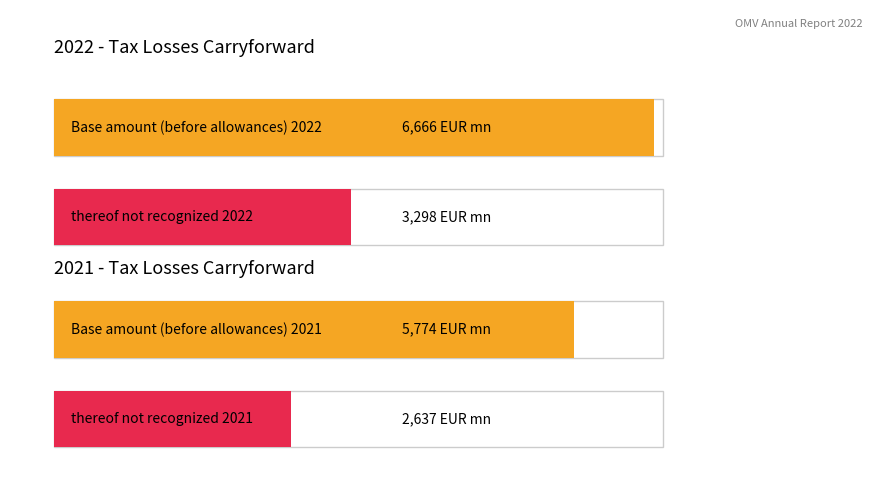

Does the chart contain any negative values?

No